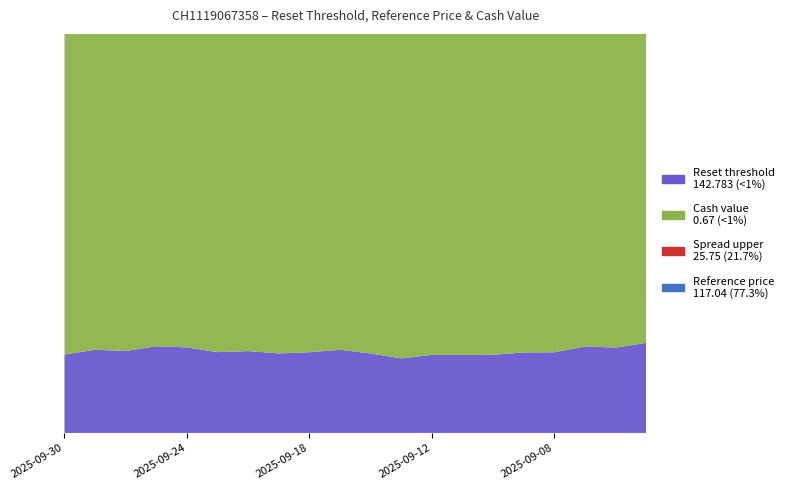

Reading left to right, extract all data points from this chart.

Reset threshold: 2025-09-30=143.9	2025-09-29=141.9	2025-09-26=142.4	2025-09-25=140.6	2025-09-24=141.0	2025-09-23=142.9	2025-09-22=142.7	2025-09-19=143.5	2025-09-18=143.0	2025-09-17=142.0	2025-09-16=143.8	2025-09-15=145.9	2025-09-12=144.6	2025-09-11=144.7	2025-09-10=144.4	2025-09-09=143.5	2025-09-08=143.1	2025-09-05=141.0	2025-09-04=141.4	2025-09-03=139.4
Reference price (last reset): 2025-09-30=118.0	2025-09-29=116.3	2025-09-26=116.8	2025-09-25=115.2	2025-09-24=115.5	2025-09-23=117.2	2025-09-22=117.0	2025-09-19=117.6	2025-09-18=117.2	2025-09-17=116.4	2025-09-16=117.8	2025-09-15=119.5	2025-09-12=118.5	2025-09-11=118.6	2025-09-10=118.3	2025-09-09=117.7	2025-09-08=117.3	2025-09-05=115.5	2025-09-04=115.9	2025-09-03=114.3
Cash value: 2025-09-30=0.6	2025-09-29=0.7	2025-09-26=0.7	2025-09-25=0.7	2025-09-24=0.7	2025-09-23=0.7	2025-09-22=0.7	2025-09-19=0.7	2025-09-18=0.7	2025-09-17=0.7	2025-09-16=0.7	2025-09-15=0.6	2025-09-12=0.6	2025-09-11=0.6	2025-09-10=0.6	2025-09-09=0.7	2025-09-08=0.7	2025-09-05=0.7	2025-09-04=0.7	2025-09-03=0.7